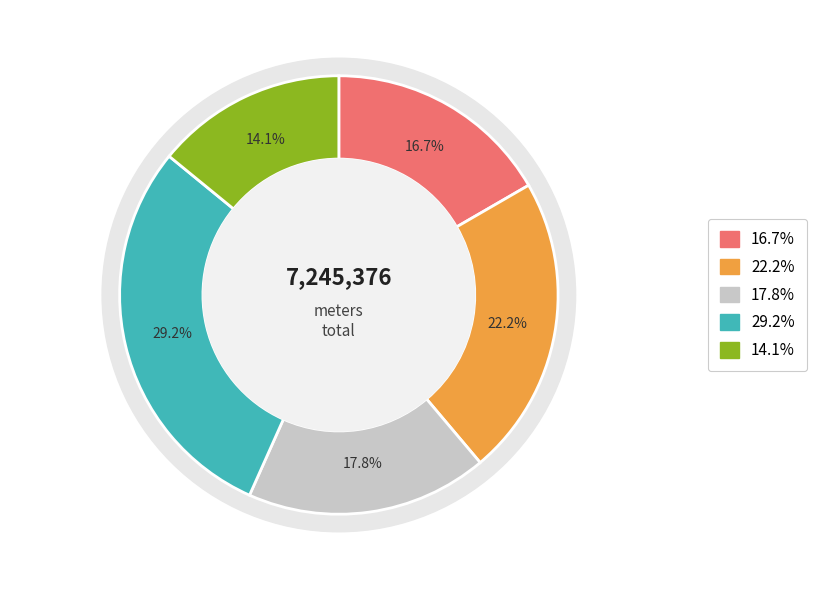

Is Katsushika-ku the majority of the pie?

No